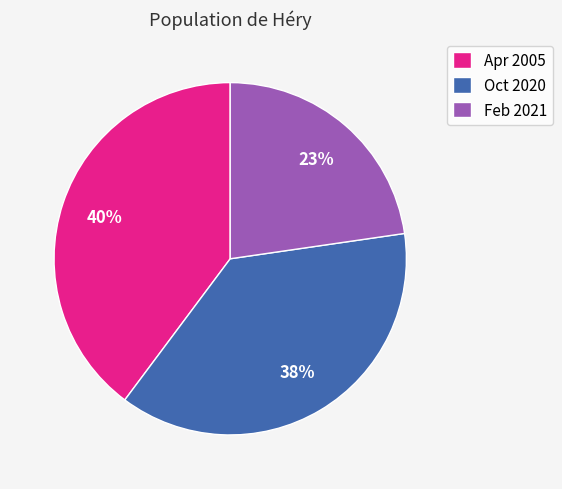

Combined, do Apr 2005 and Oct 2020 account for over 50%?

Yes